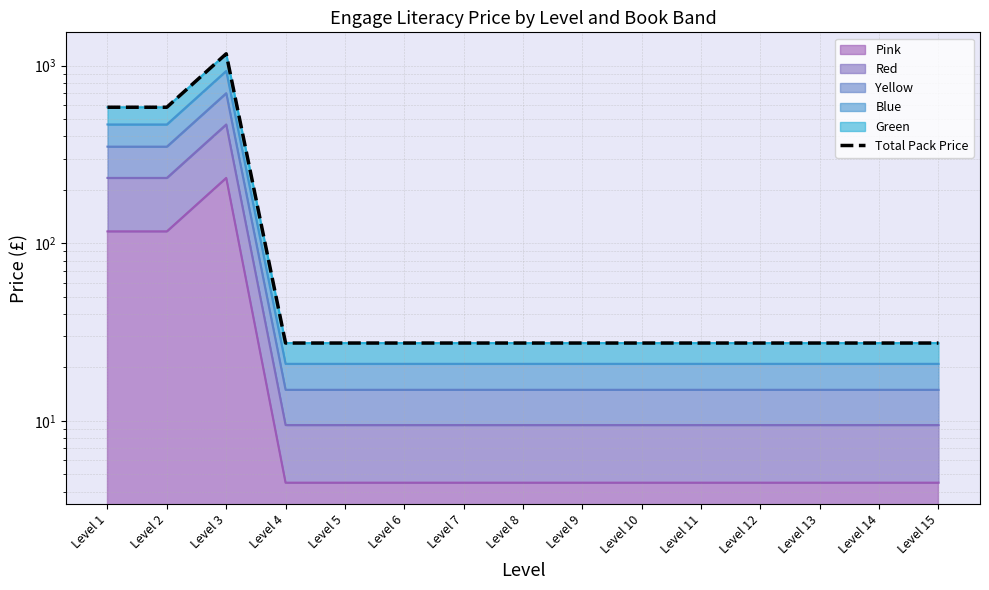

How many lines are shown in the chart?

1